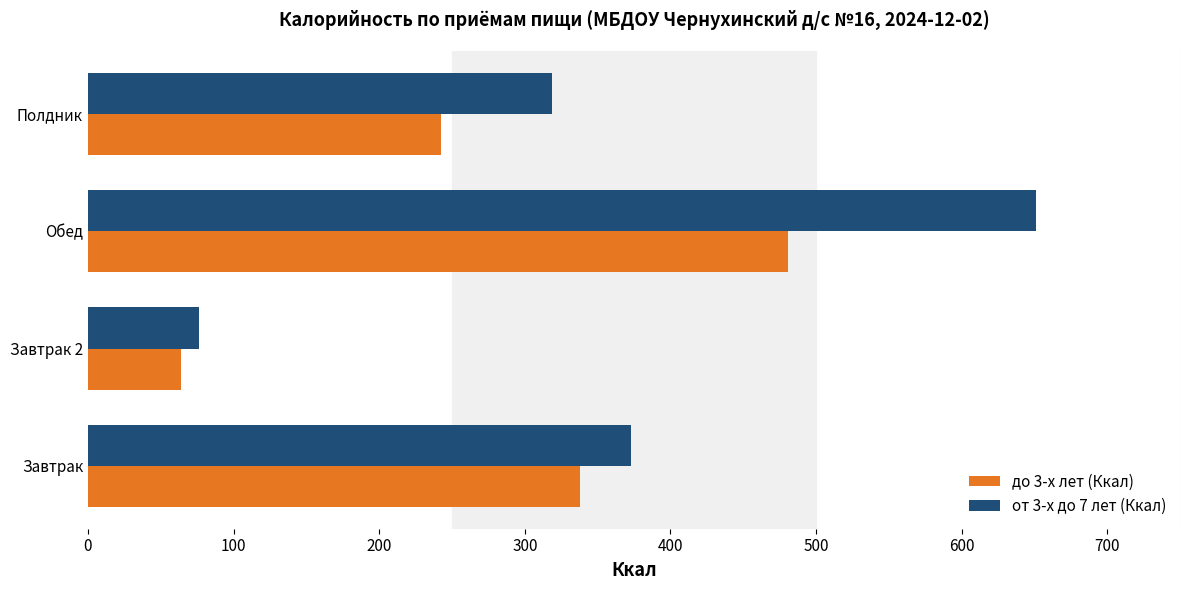

Which label corresponds to the largest value in the chart?

Обед